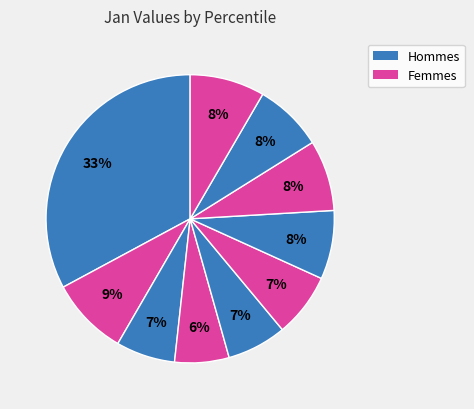

How many slices are in this pie chart?

10